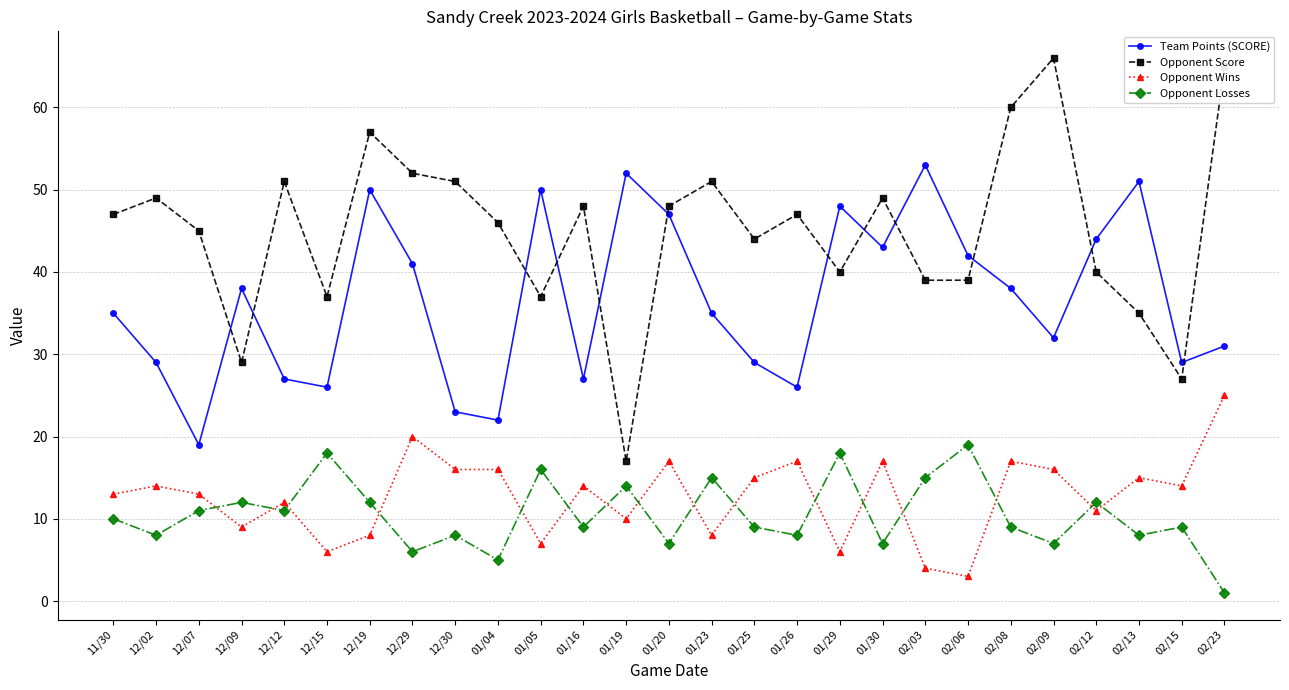

True or false: Opponent Wins and Opponent Score cross at least once.

False